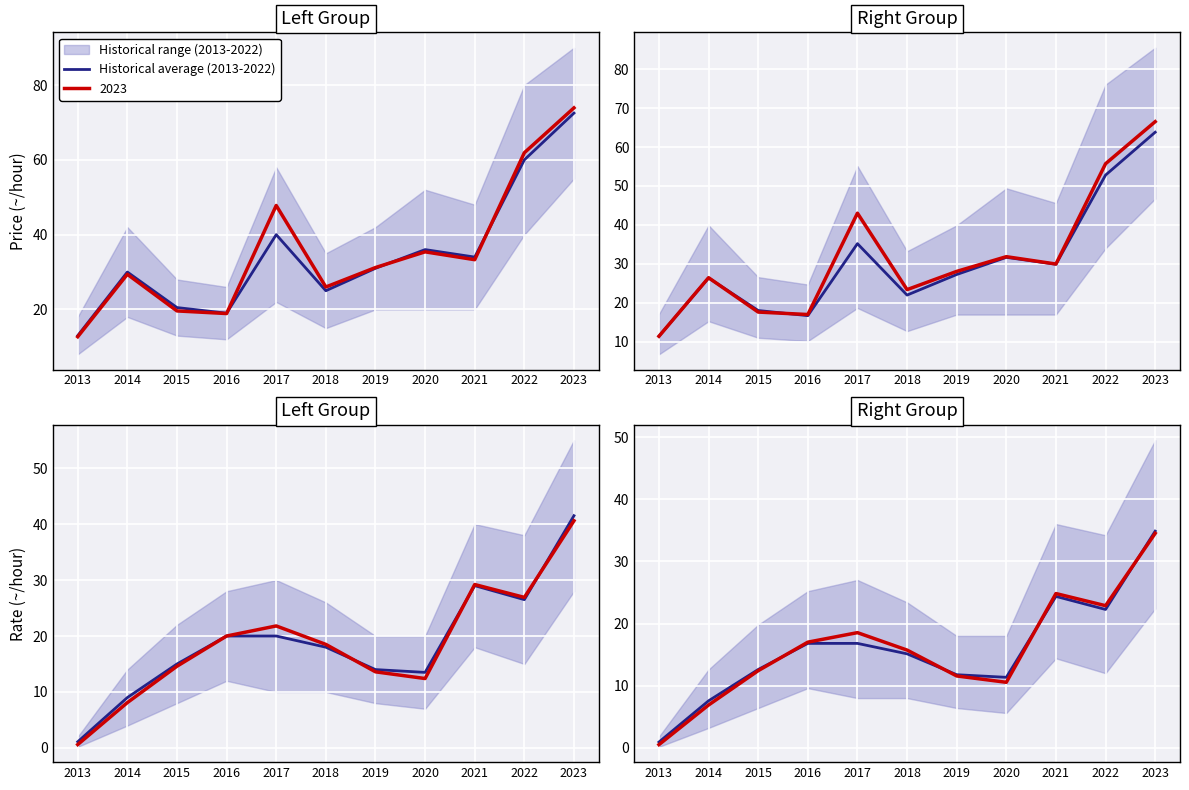

Count the number of categories in the chart.

11